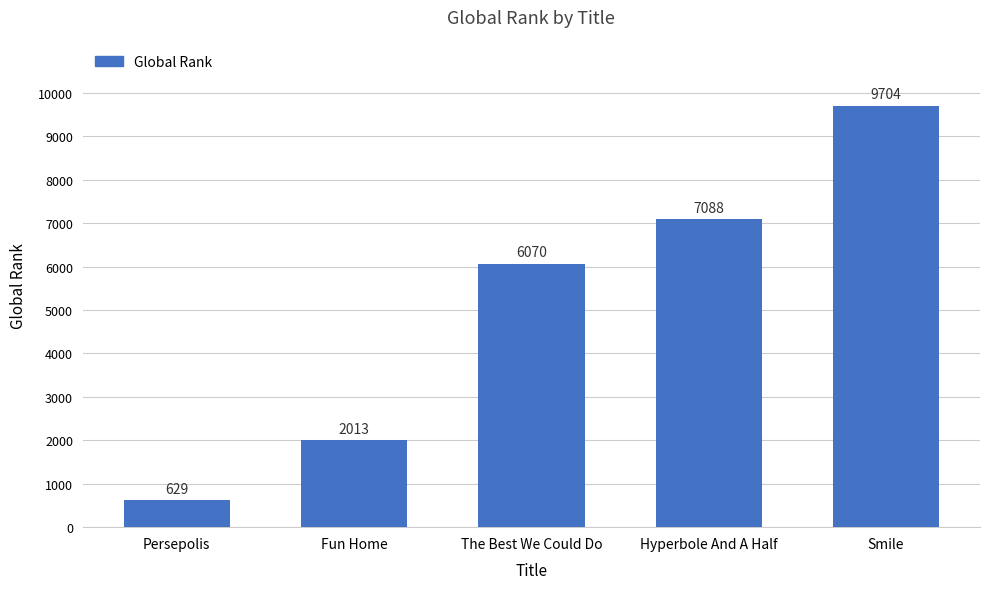

Count the number of data series in this chart.

1